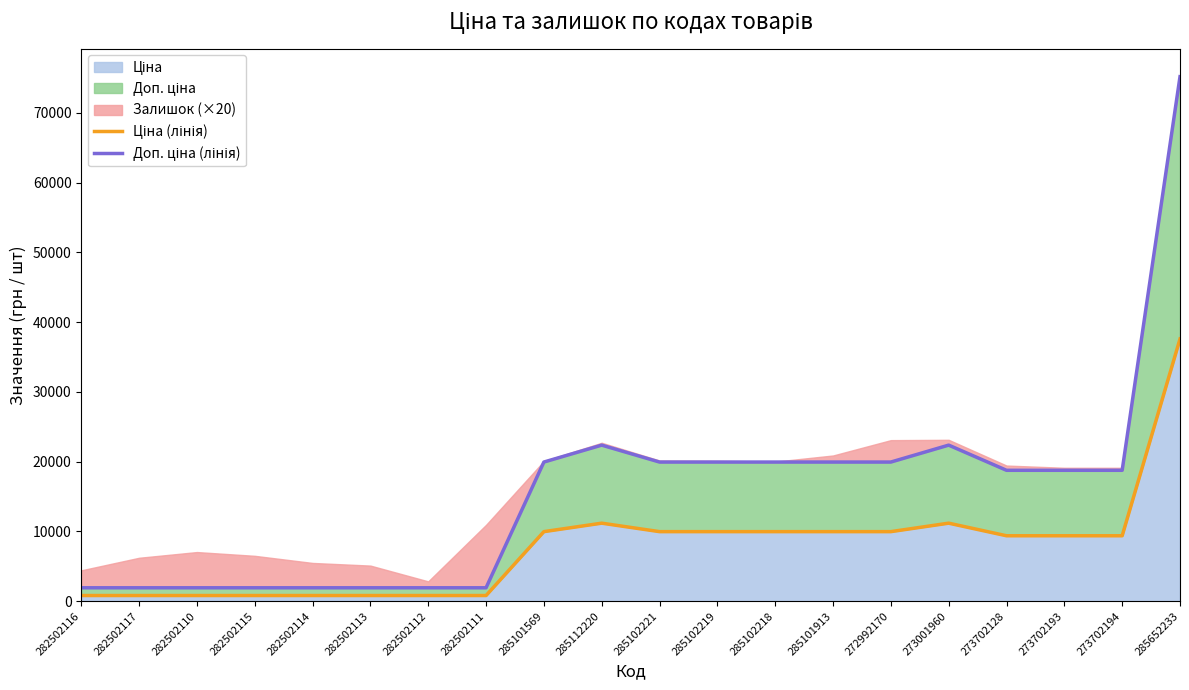

What is the label of the 6th point from the right?

272992170